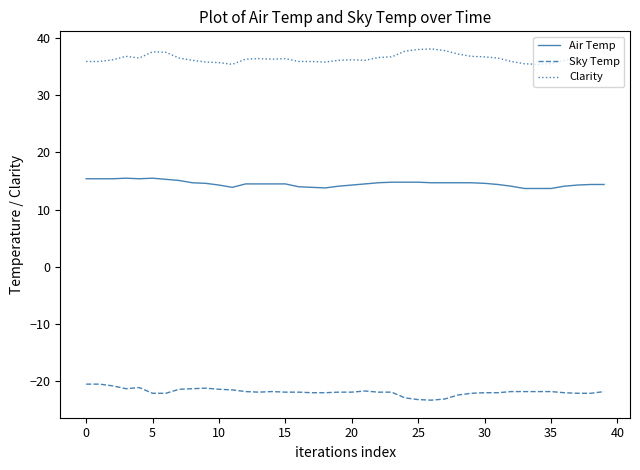

Is this an area chart (filled region under the line)?

No